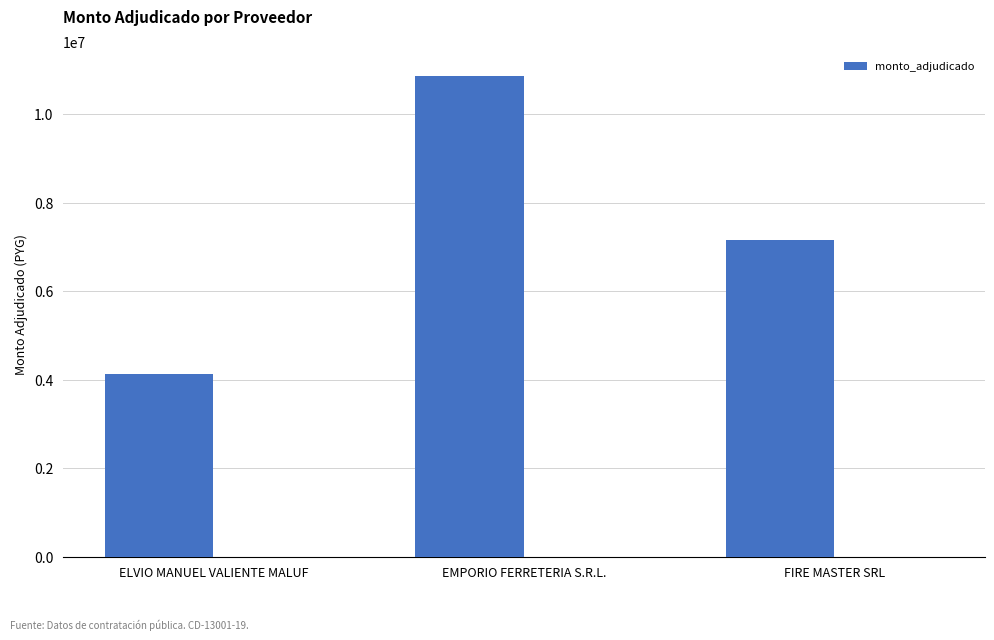

Reading left to right, what are all the values shown in this chart?

4120000	10869790	7150400